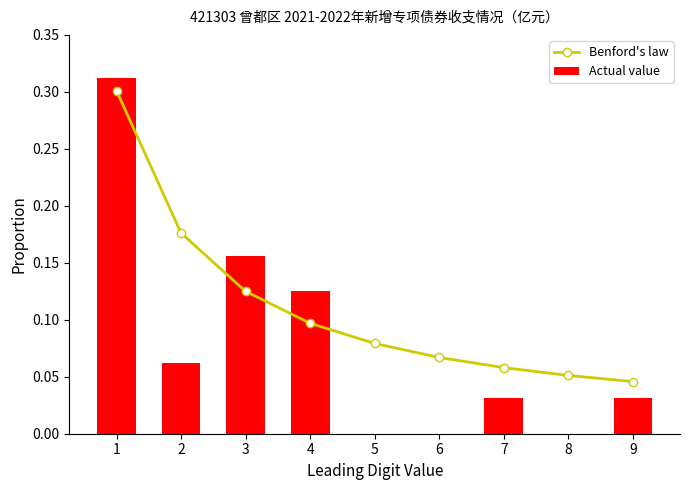

Which series changed the most between 8 and 9?

Actual value